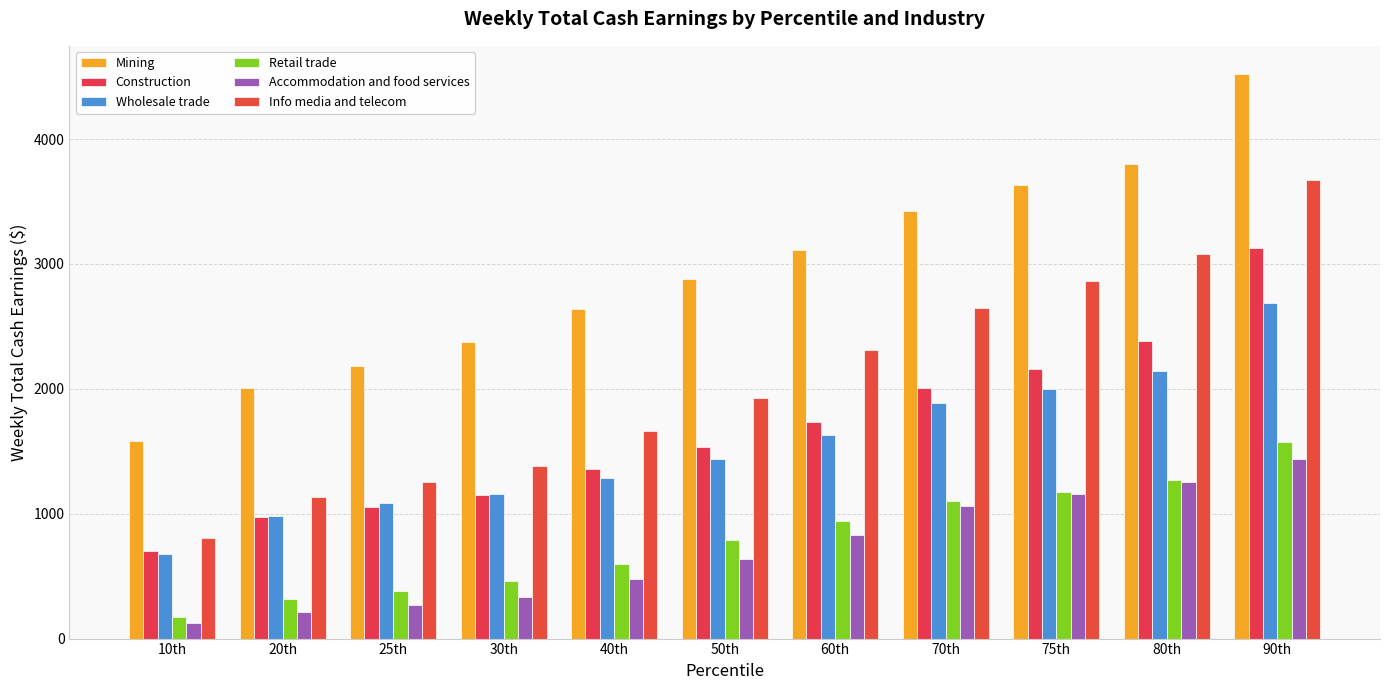

At 50th, list the series in order from largest to smallest.

Mining, Info media and telecom, Construction, Wholesale trade, Retail trade, Accommodation and food services